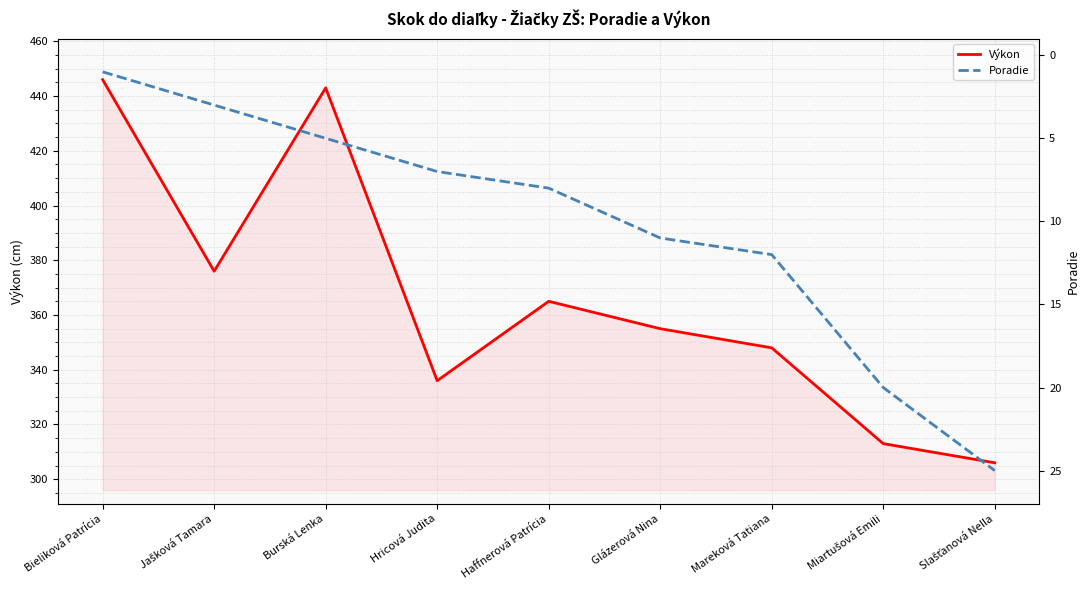

What is the sum of all Poradie values?

92